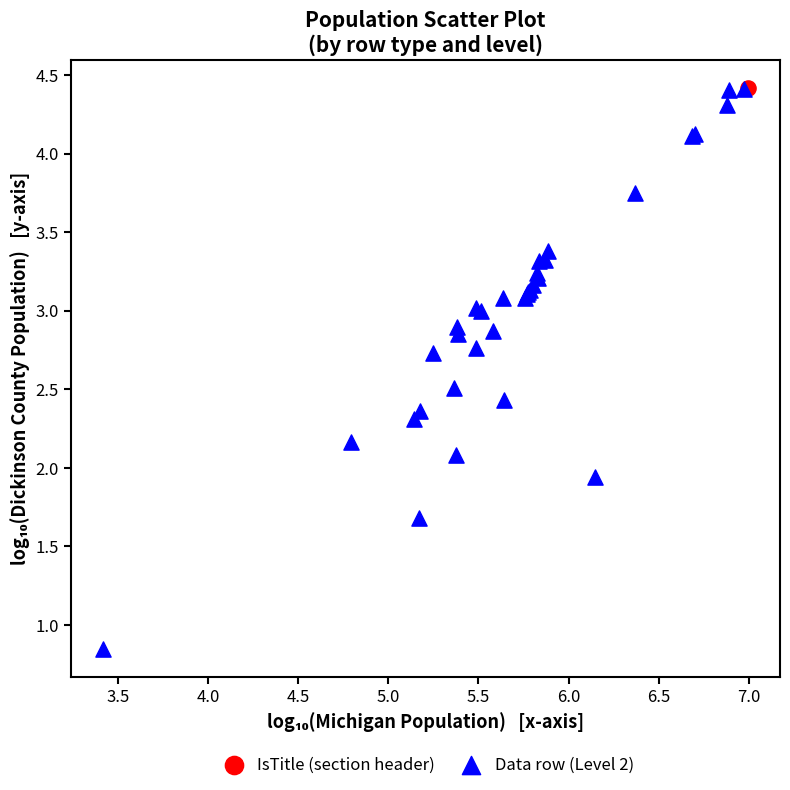

What are all the series names shown in the legend?

IsTitle (section header), Data row (Level 2)